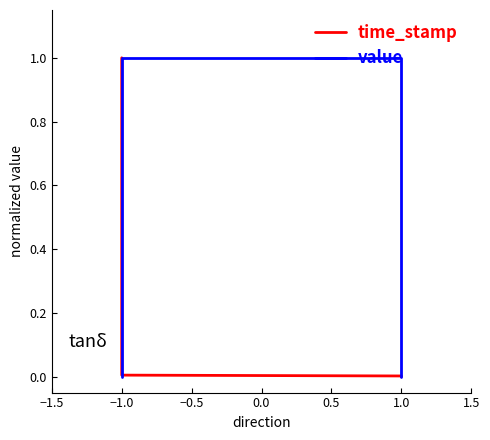

What is the difference between the maximum and minimum values in the value series?

1.0